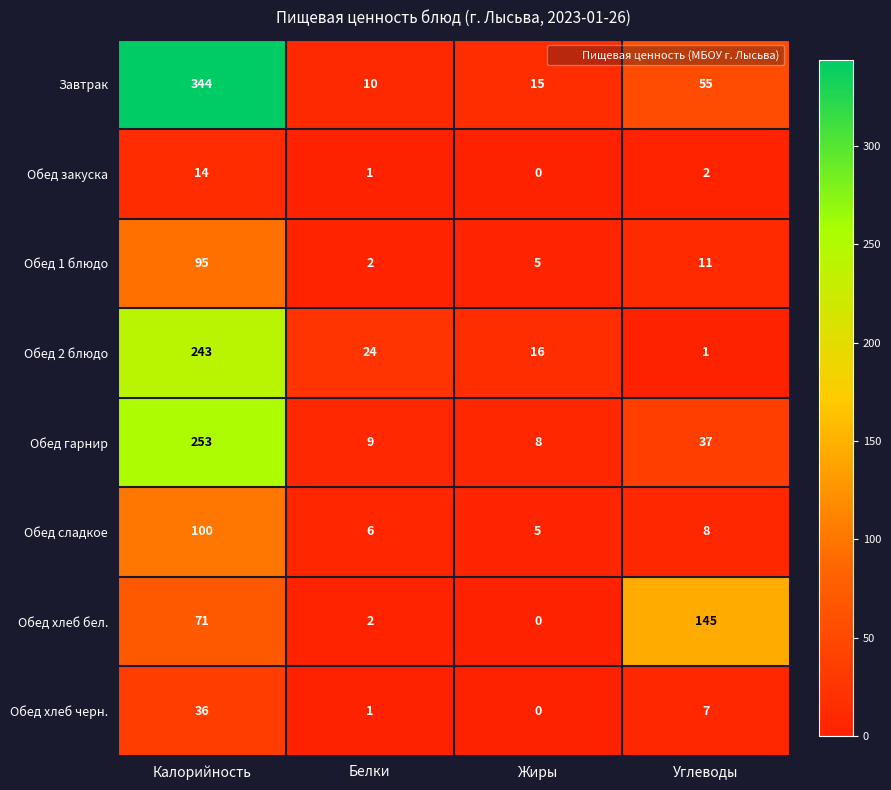

How many positive values does the Обед хлеб черн. series have?

3